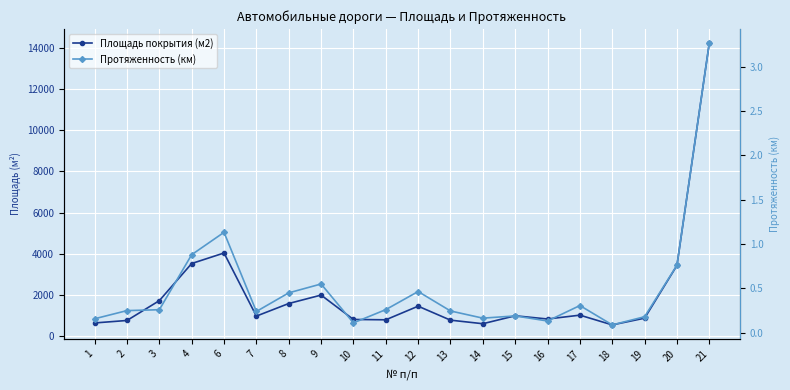

Does the chart display data point markers on the line(s)?

Yes